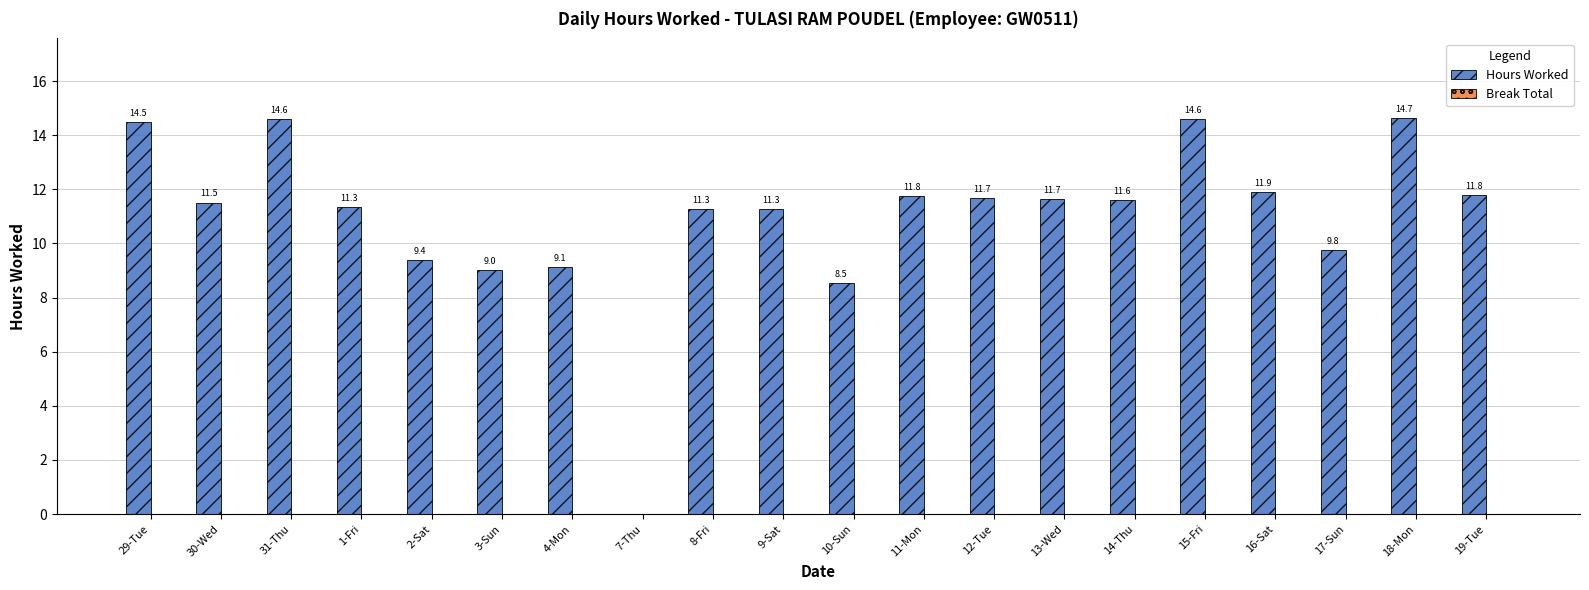

Is it true that the value at 11-Mon is 16.8?

False